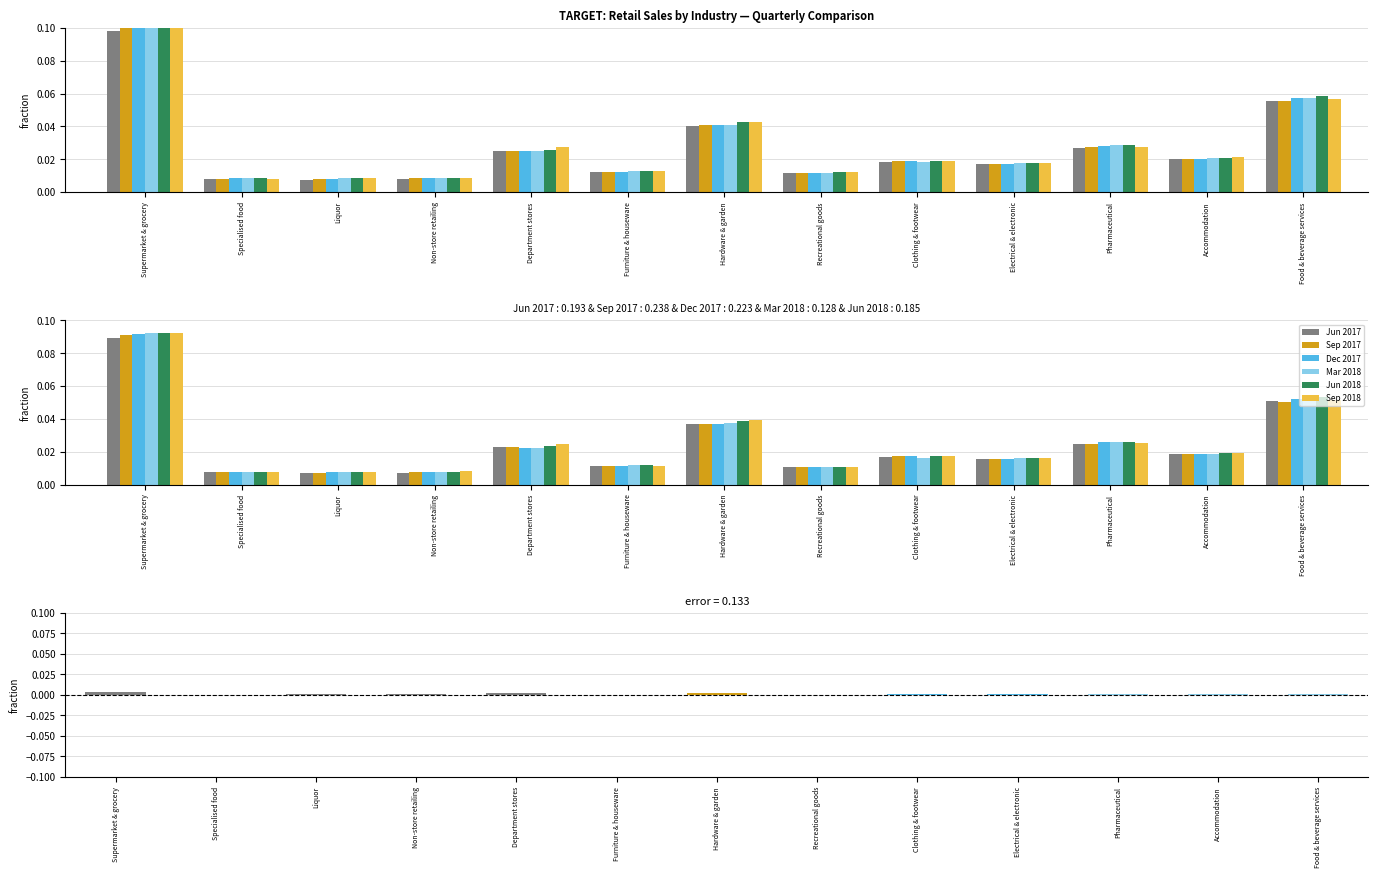

What are all the series names shown in the legend?

Jun 2017, Sep 2017, Dec 2017, Mar 2018, Jun 2018, Sep 2018